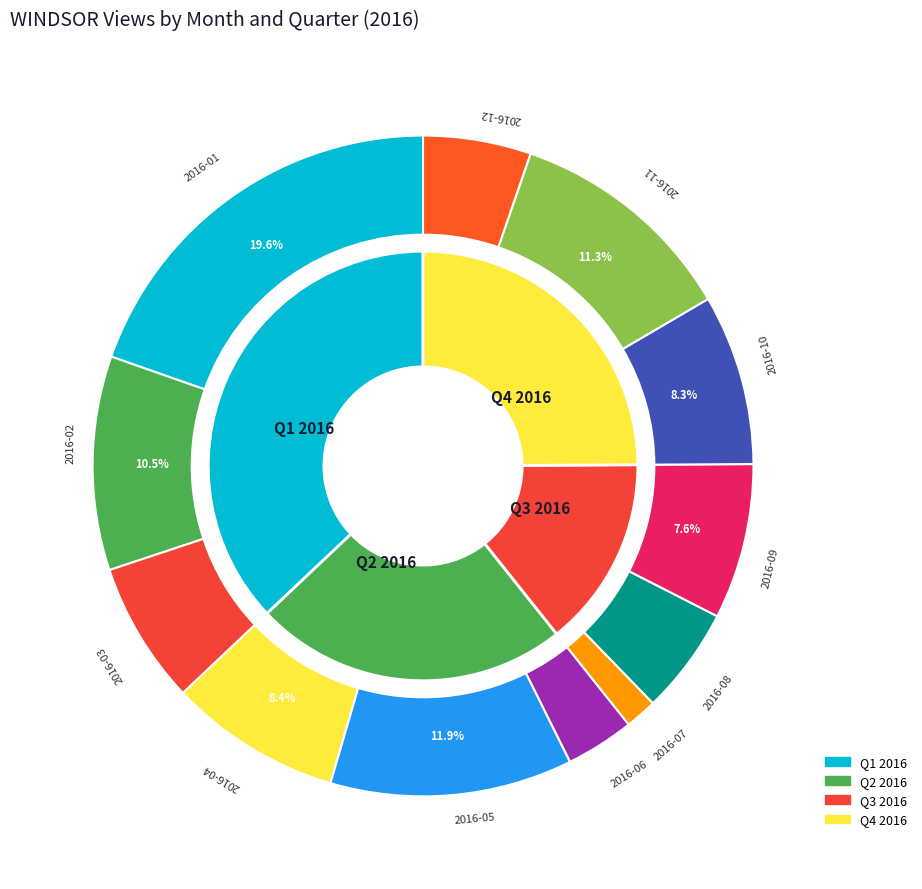

Is there any slice that represents more than half of the pie?

No